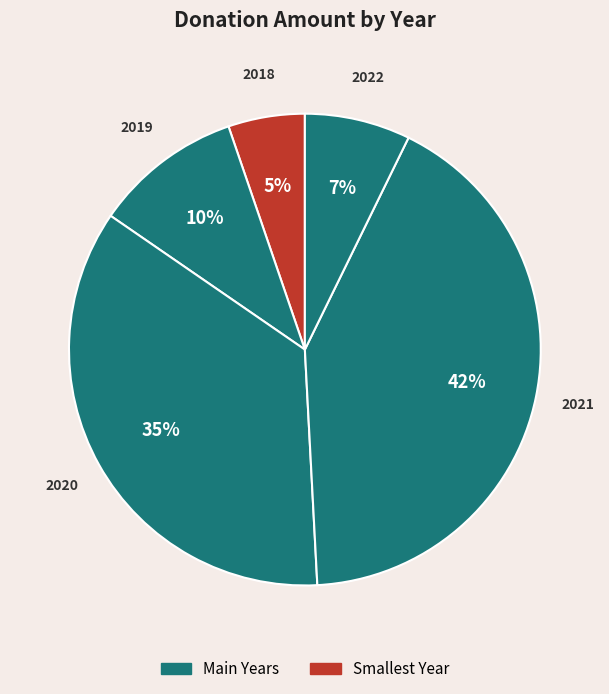

Does any single category account for the majority?

No